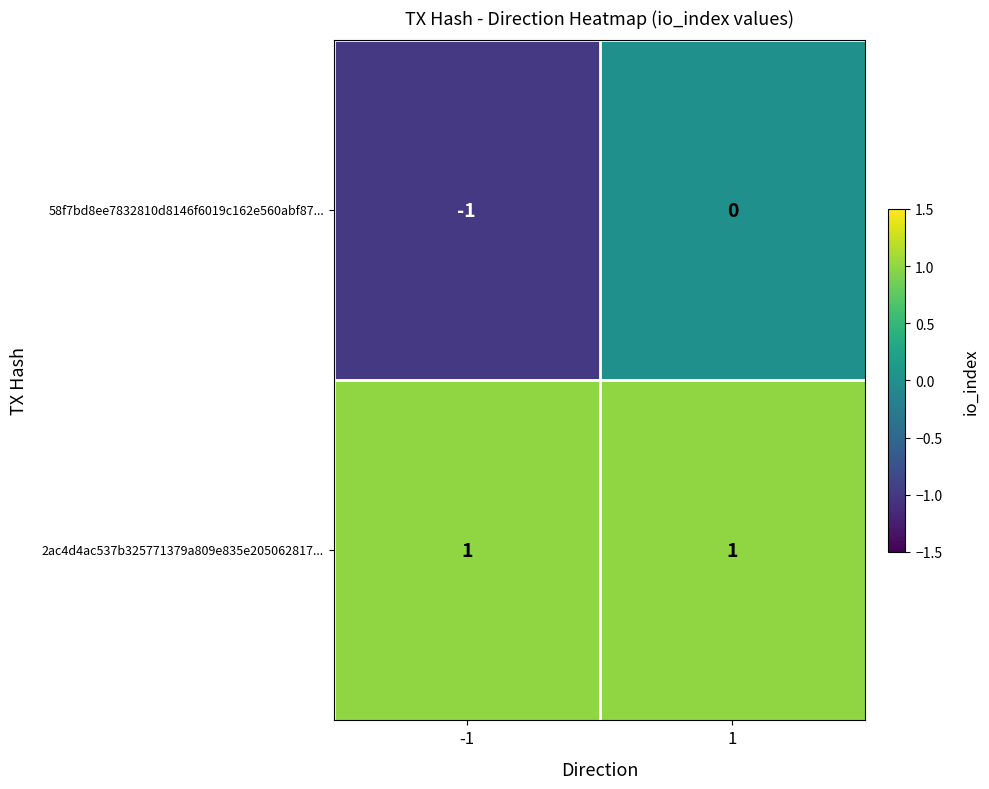

Which series has the widest spread of values?

58f7bd8ee7832810d8146f6019c162e560abf87...